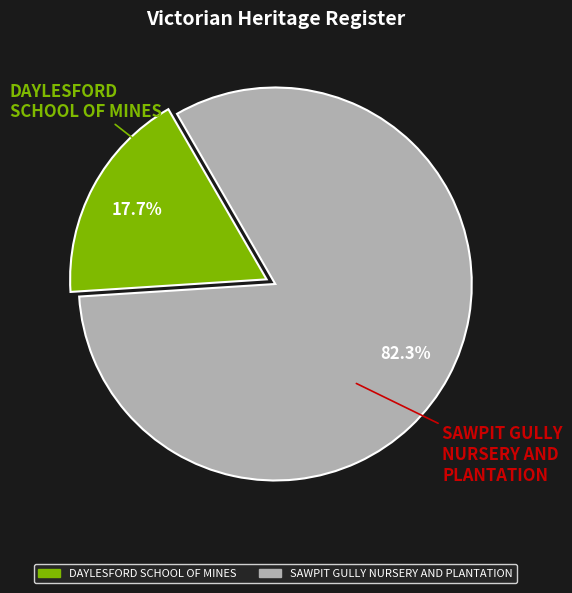

To the nearest percent, what is the average slice percentage?

50%